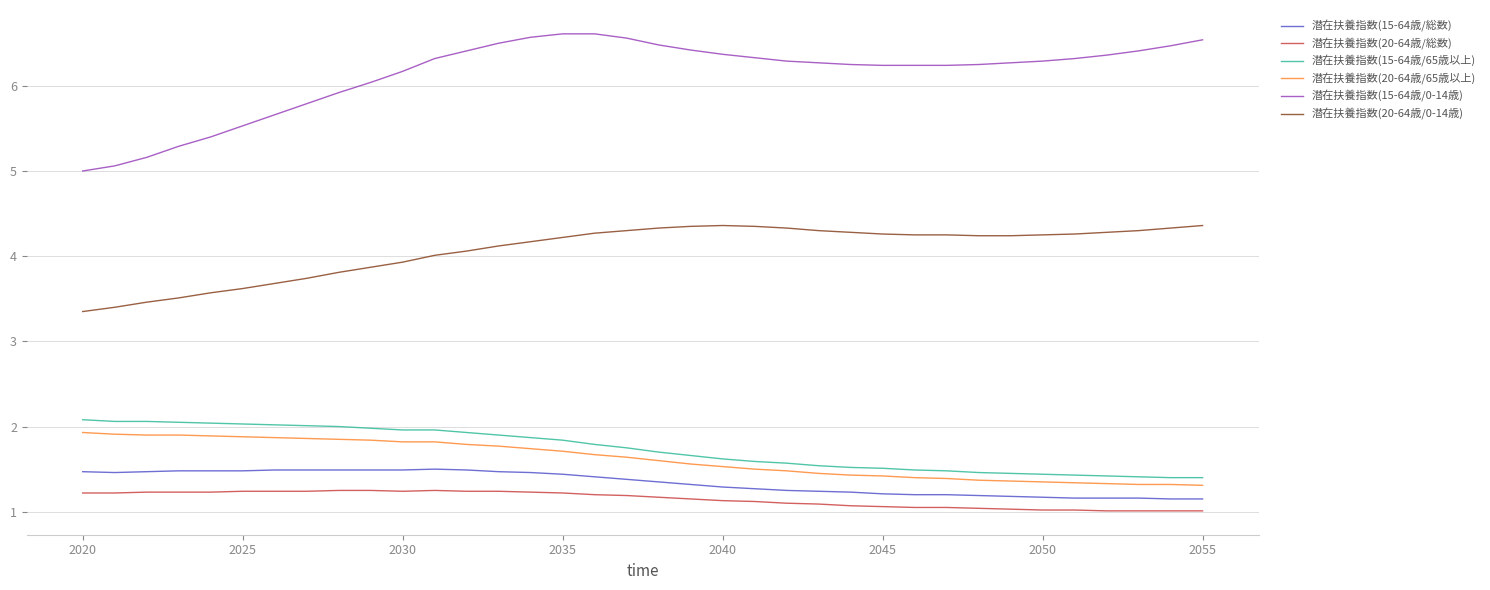

What is the difference between the maximum and minimum values in the 潜在扶養指数(20-64歳/0-14歳) series?

1.0